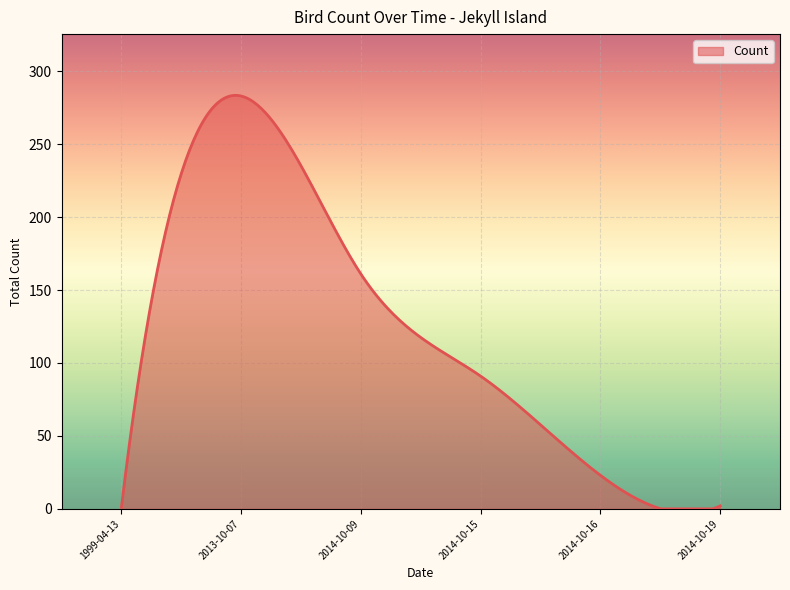

What is the difference between the maximum and minimum values?

283.5